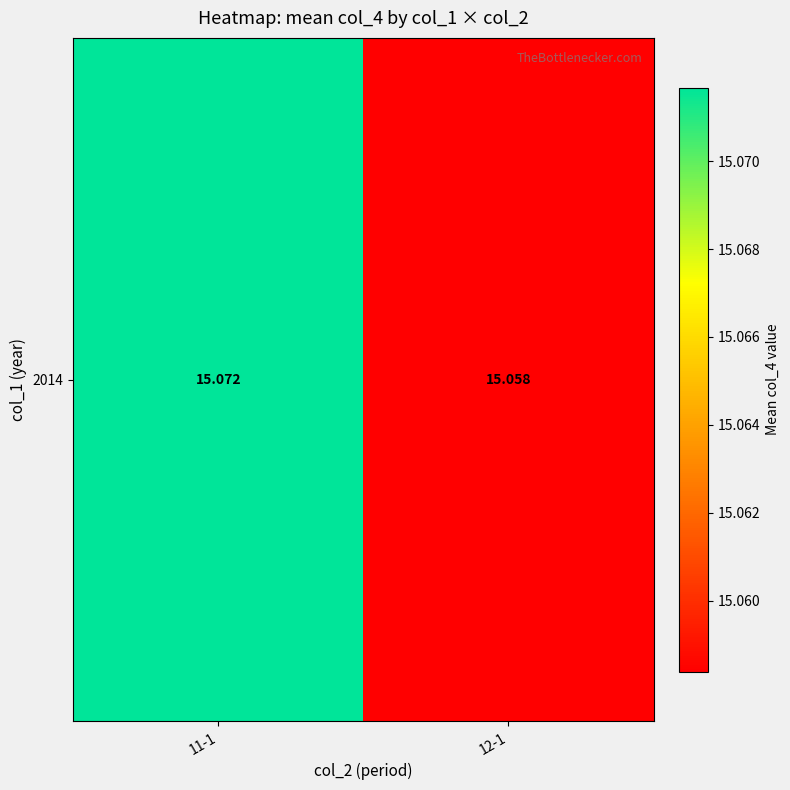

List the labels in order of value, largest first.

11-1, 12-1